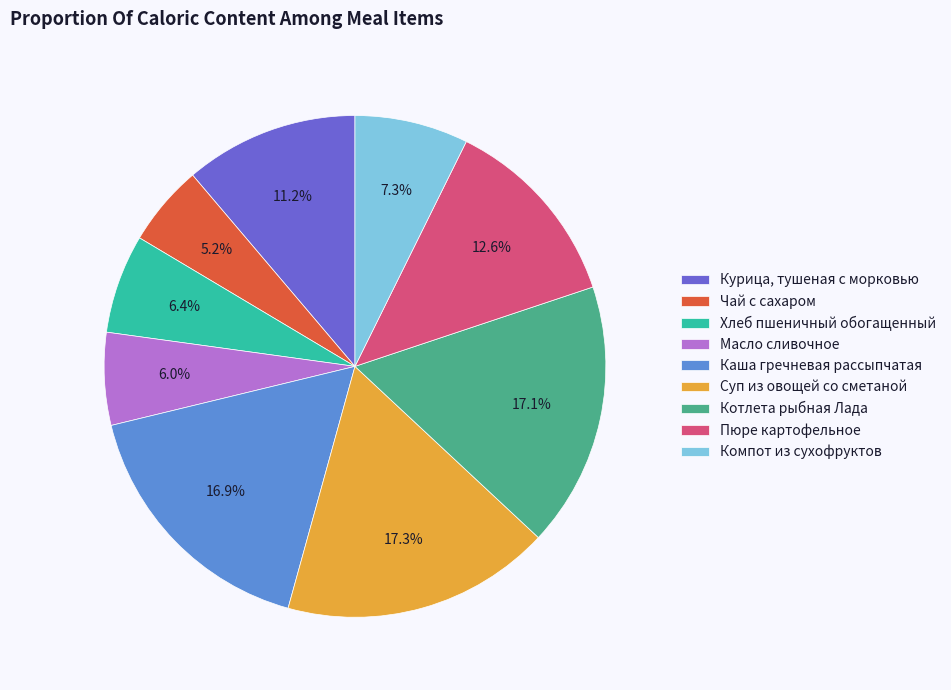

Between Суп из овощей со сметаной and Масло сливочное, which is larger?

Суп из овощей со сметаной